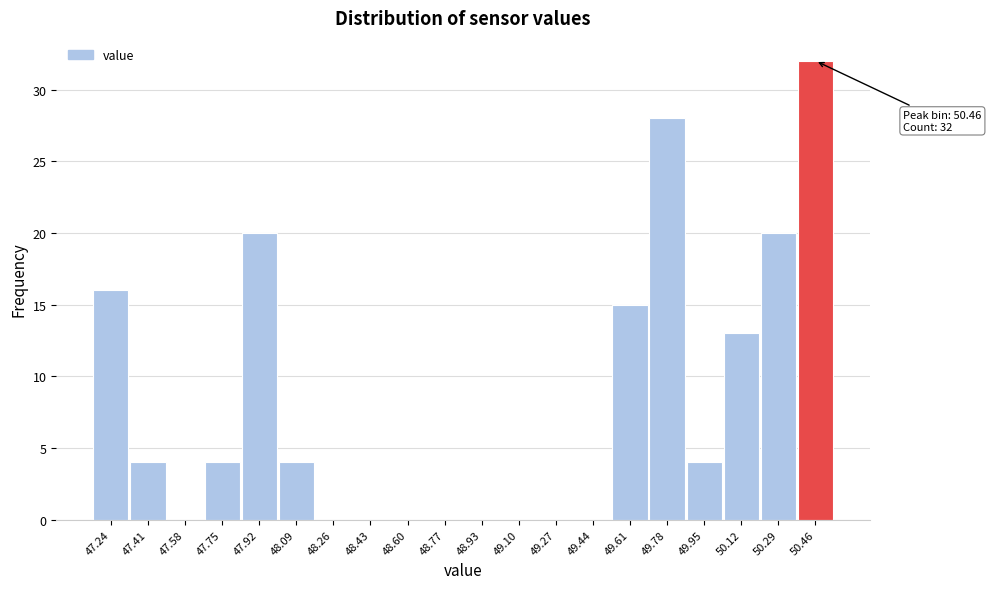

Which range on the x-axis has the tallest bar?

50.38 to 50.54